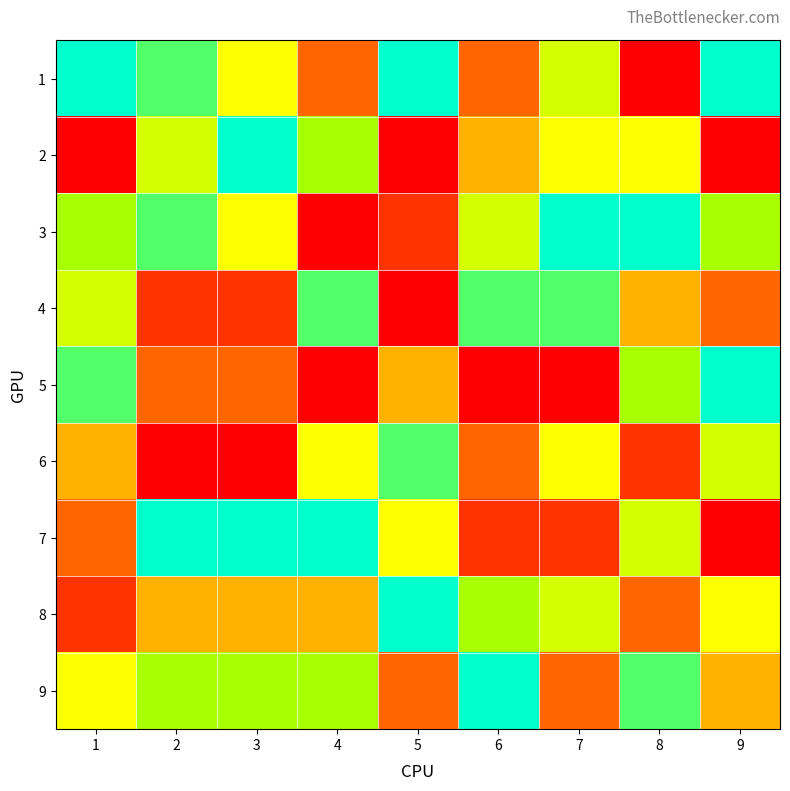

What is the minimum value shown in the chart?

1